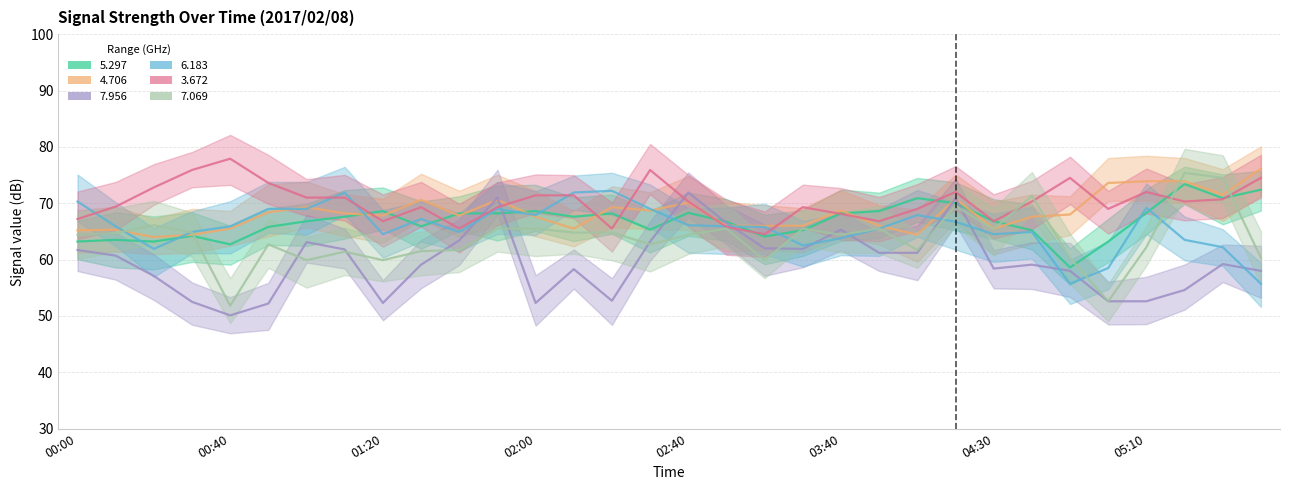

Is the value of   6.183 at 01:50 greater than the value of   5.297 at 01:50?

Yes